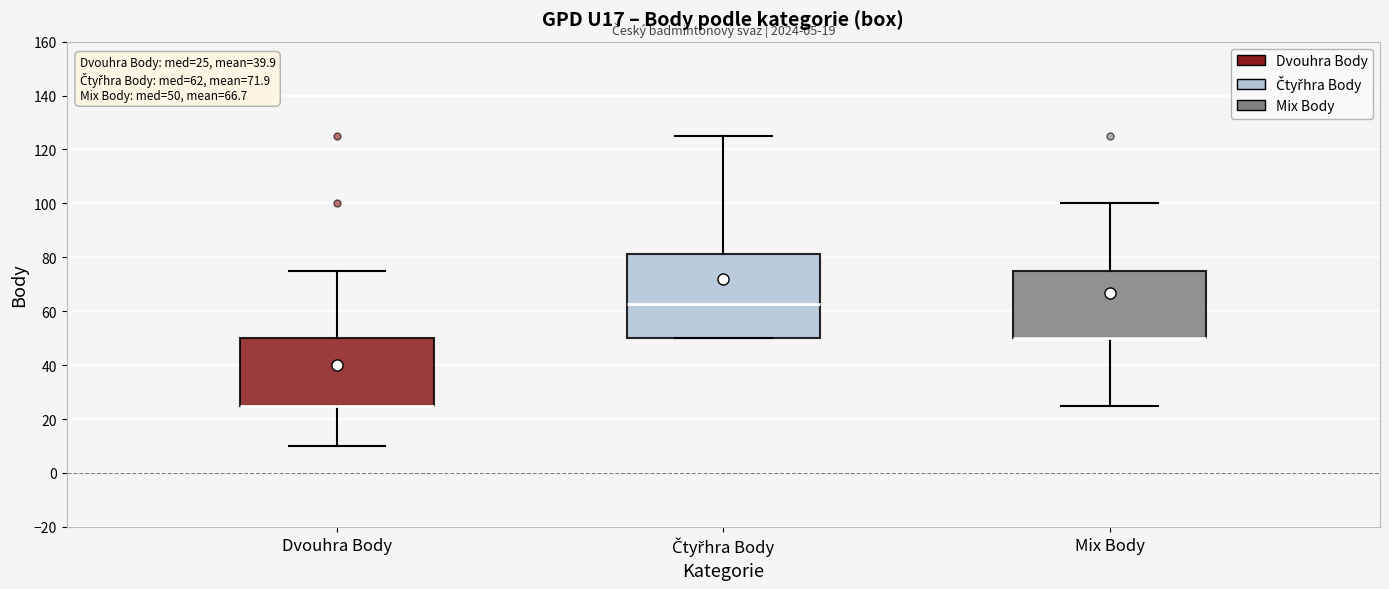

Which box is the tallest, from its lower edge to its upper edge?

Čtyřhra Body